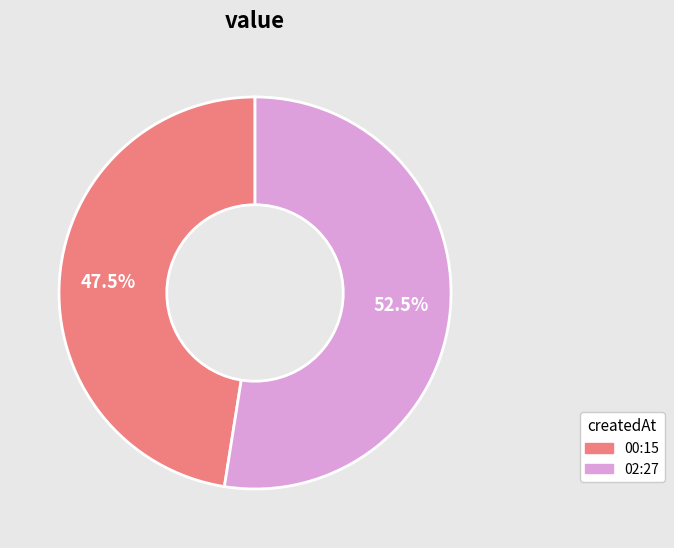

Count the number of slices in the pie.

2